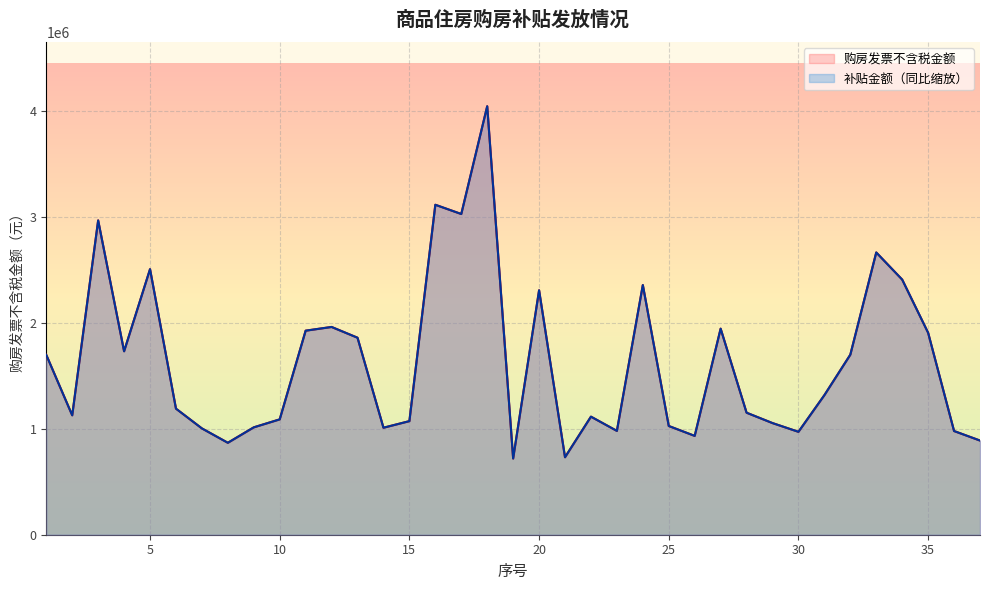

True or false: 购房发票不含税金额 has a value of 4048549.5 at 18.

True